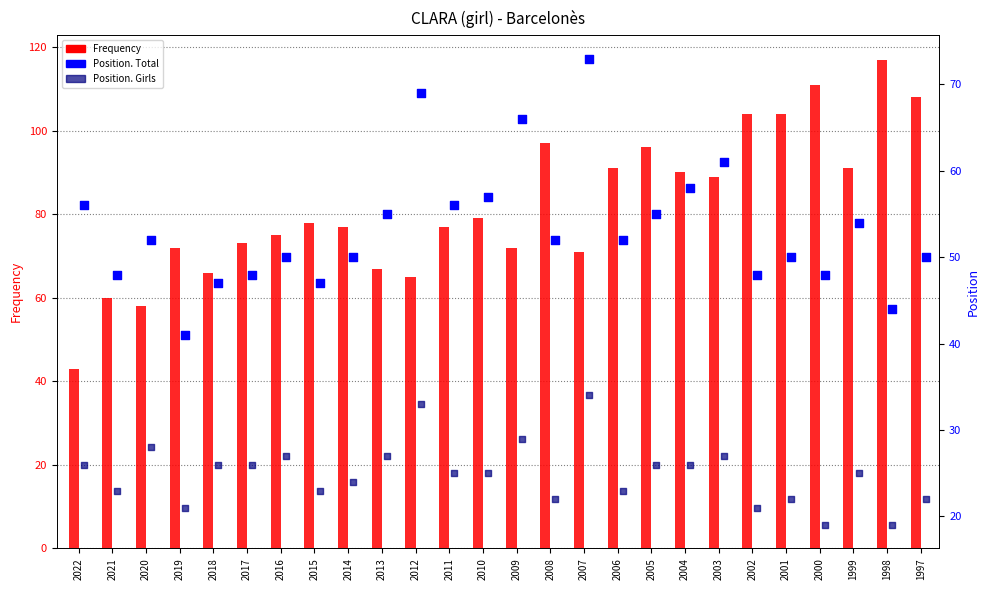

Is the value of Frequency at 2014 greater than the value of Position. Girls at 2020?

Yes